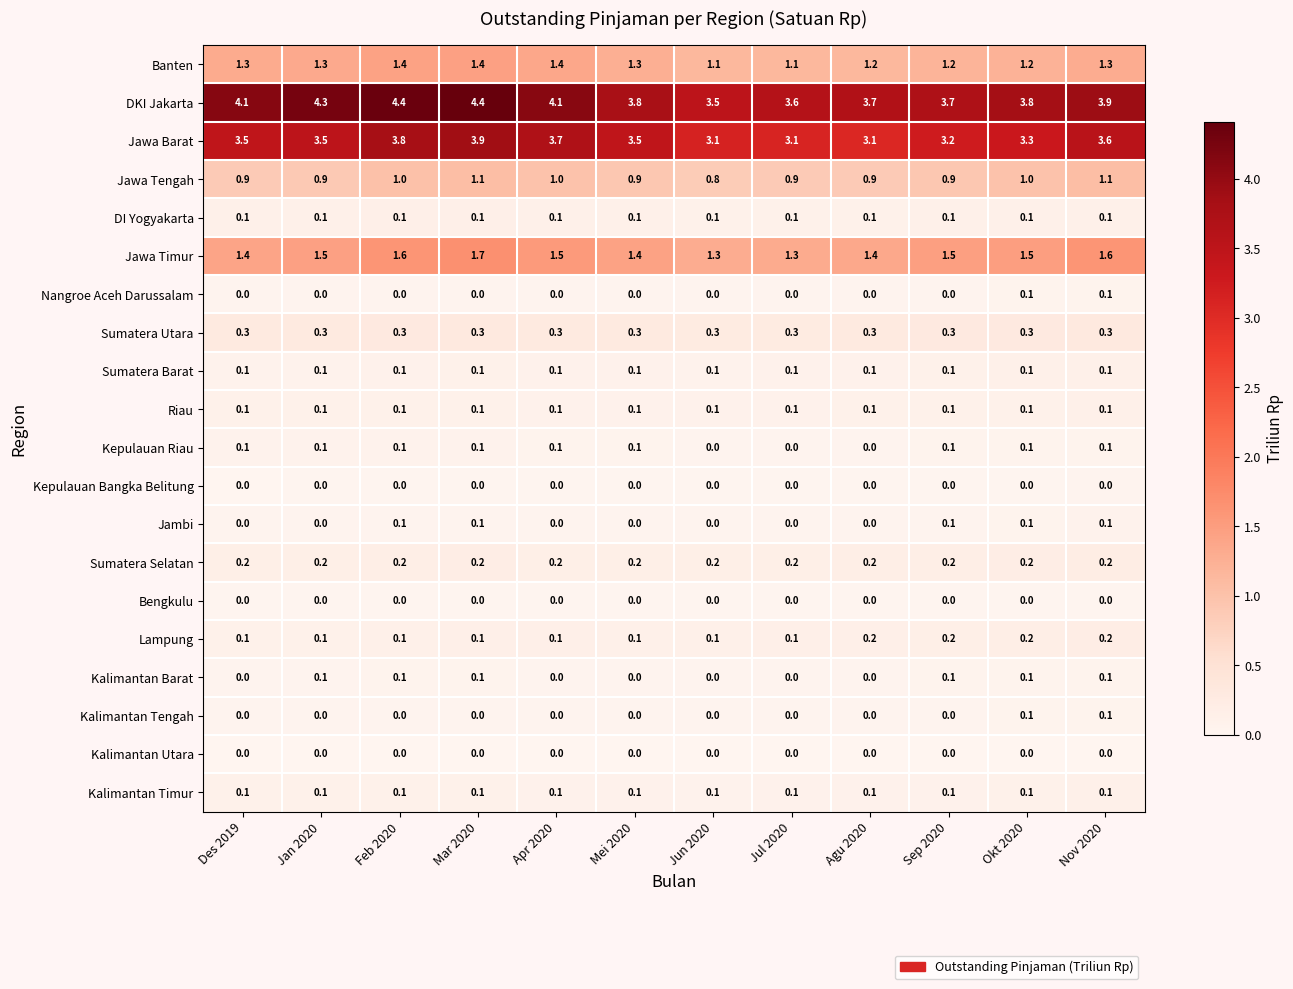

How many categories are shown in the chart?

12